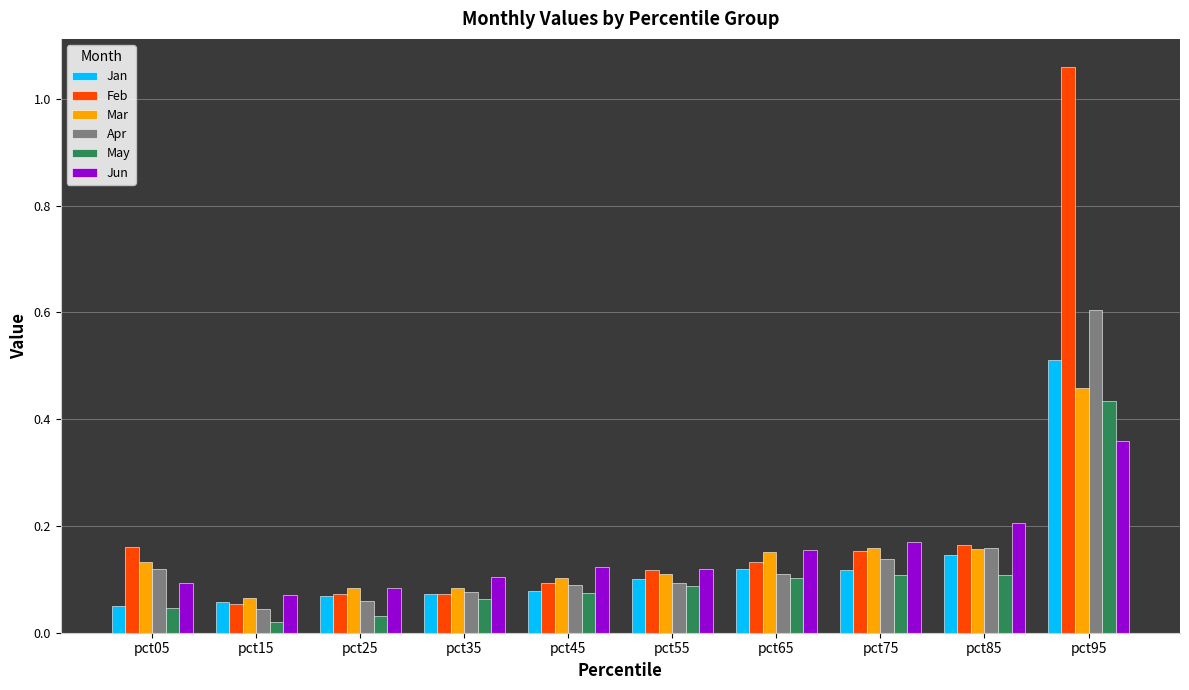

The Apr series shows 0.2 at pct65. True or false?

False